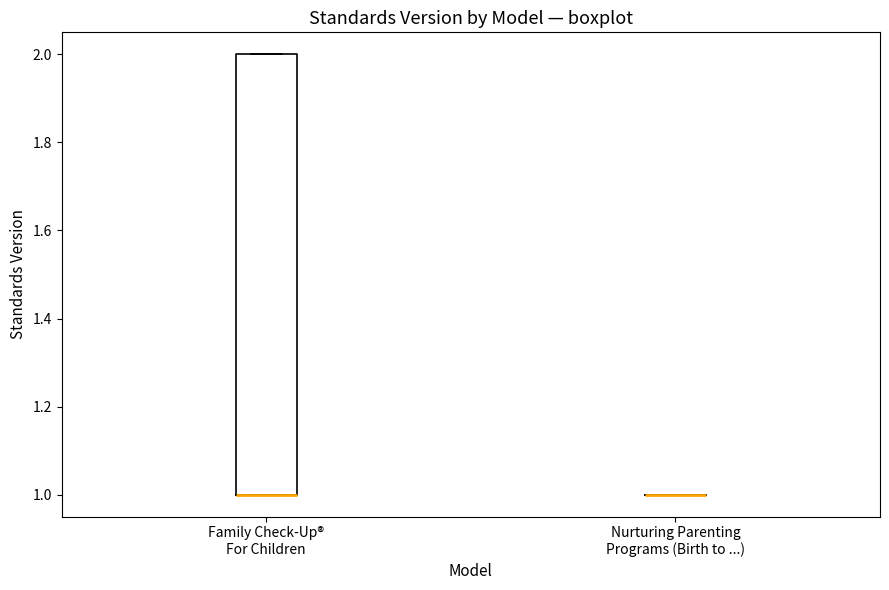

Reading left to right, transcribe this box plot: for each box, give where its median line is, the range the box spans, and where its two whiskers end, as read against the y-axis. The values are not printed on the chart, so give them approximately, as read against the axis.

Family Check-Up® For Children: median 1 (drawn on the box's lower edge), box 1 to 2, whiskers 1 to 2
Nurturing Parenting Programs (Birth to ...): box collapsed to a line at 1, whiskers 1 to 1